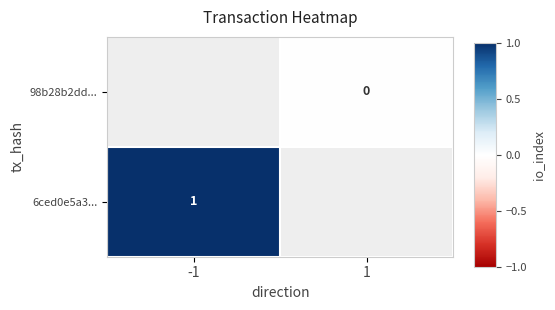

The 6ced0e5a3... series shows 0 at -1. True or false?

False